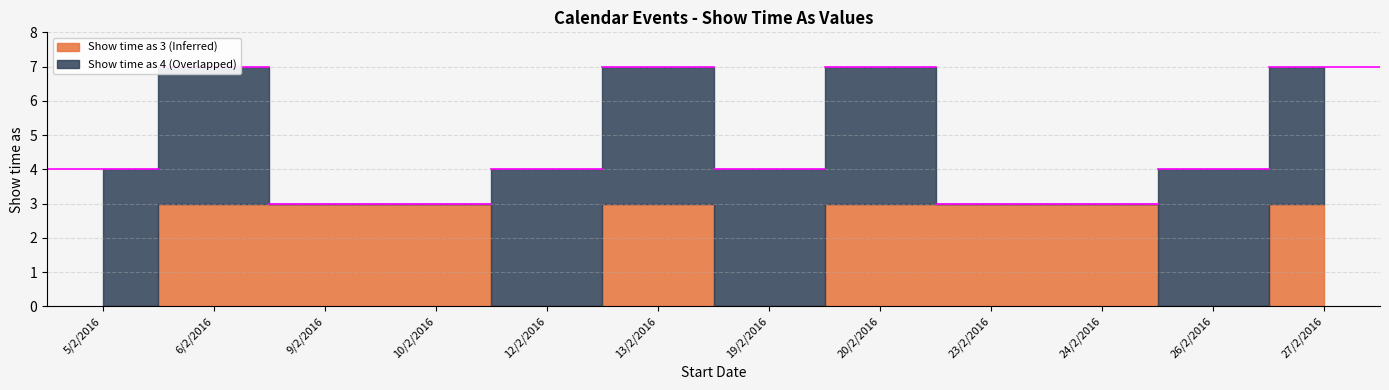

Is it true that Show time as 4 (Overlapped) equals 6 at 6/2/2016?

False